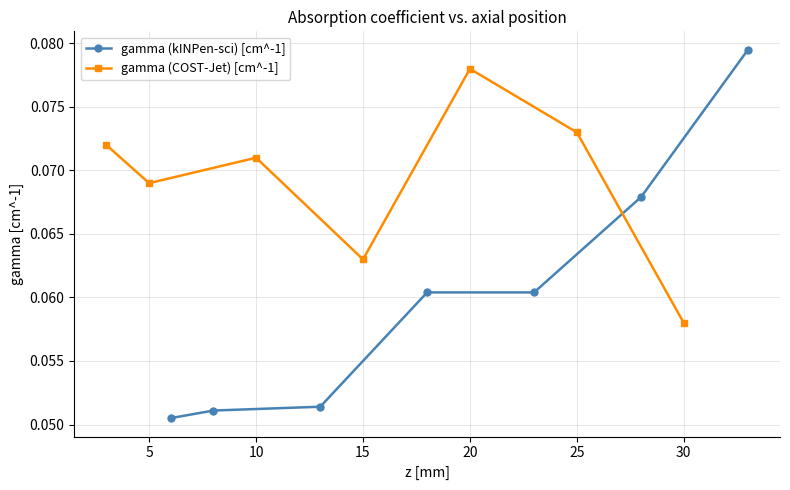

At how many categories does at least one series exceed 0?

7